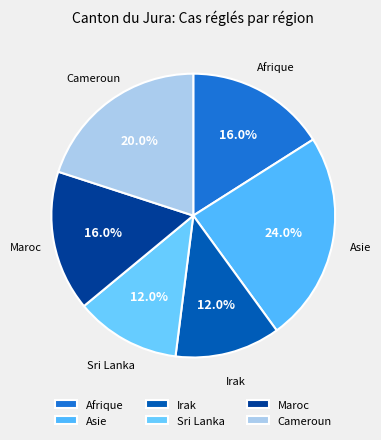

What percentage is the Sri Lanka slice, to the nearest percent?

12%